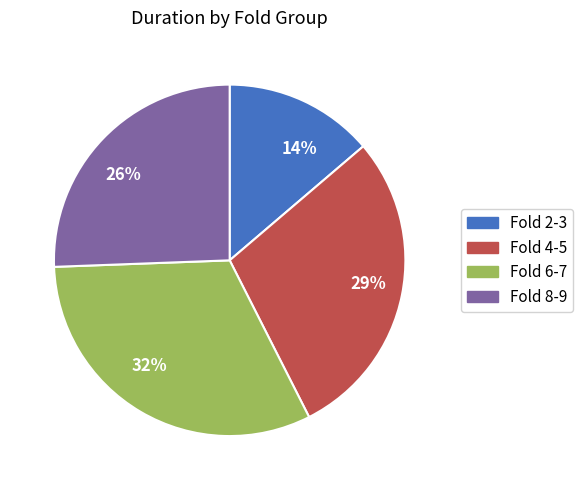

Which category has the biggest portion of the pie?

Fold 6-7